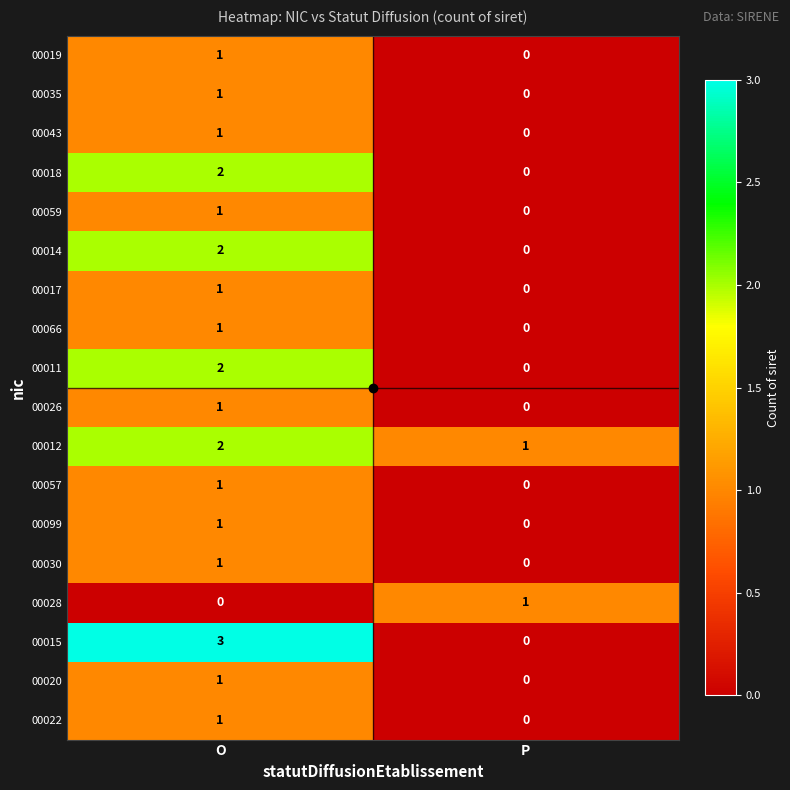

What is the sum of all 00015 values?

3